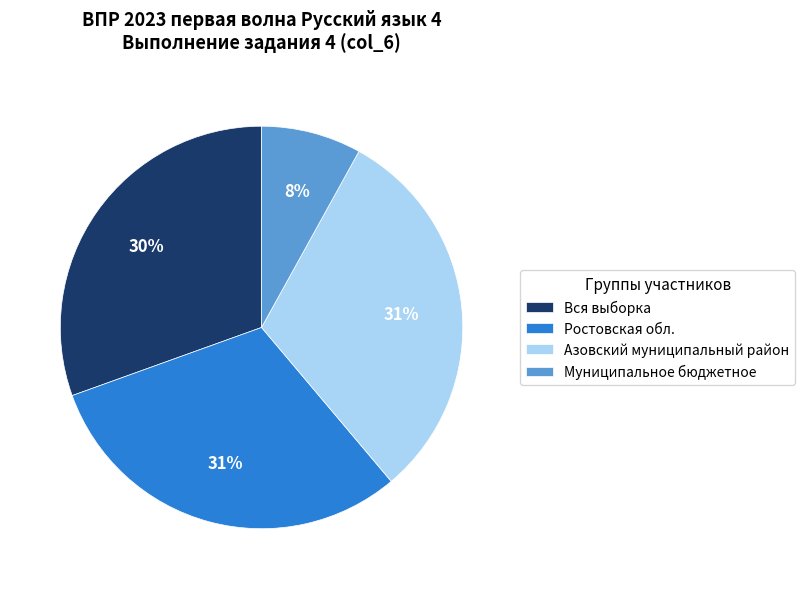

Is there a majority slice in this chart?

No